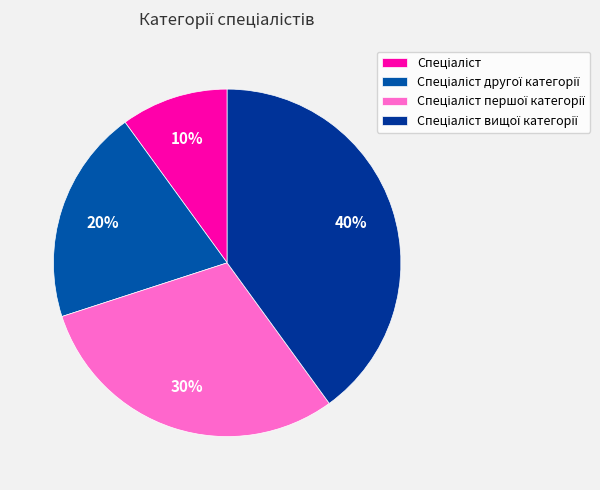

What portion of the pie excludes Спеціаліст першої категорії?

70.0%